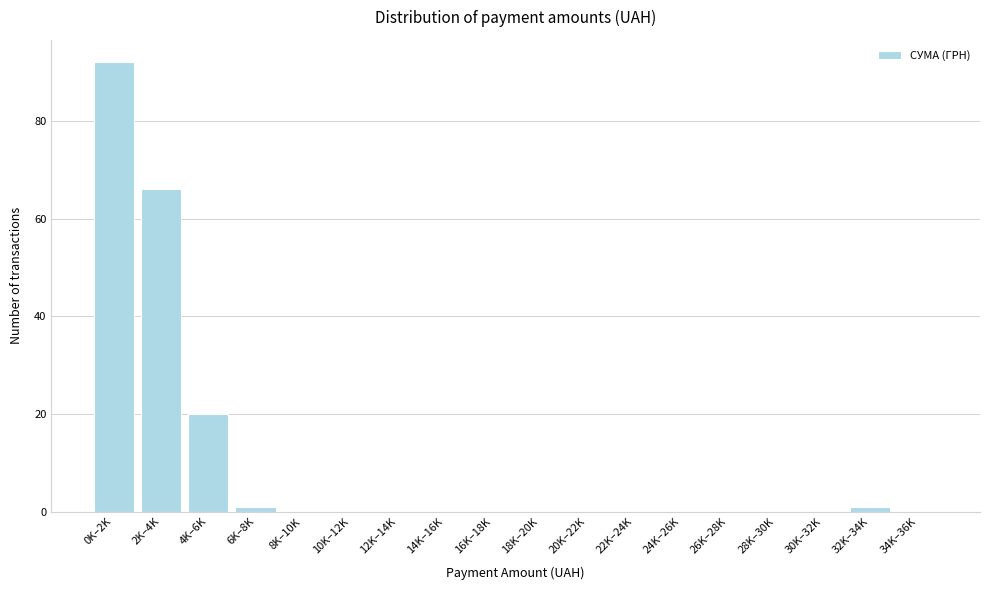

Reading left to right, transcribe all the data shown in this chart.

0K–2K=92	2K–4K=66	4K–6K=20	6K–8K=1	8K–10K=0	10K–12K=0	12K–14K=0	14K–16K=0	16K–18K=0	18K–20K=0	20K–22K=0	22K–24K=0	24K–26K=0	26K–28K=0	28K–30K=0	30K–32K=0	32K–34K=1	34K–36K=0